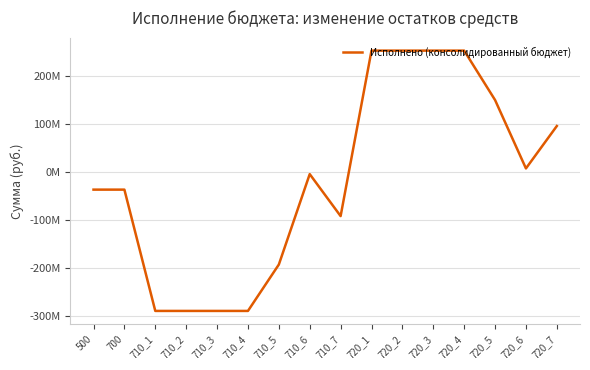

At which category does the data reach its first local peak?

710_6